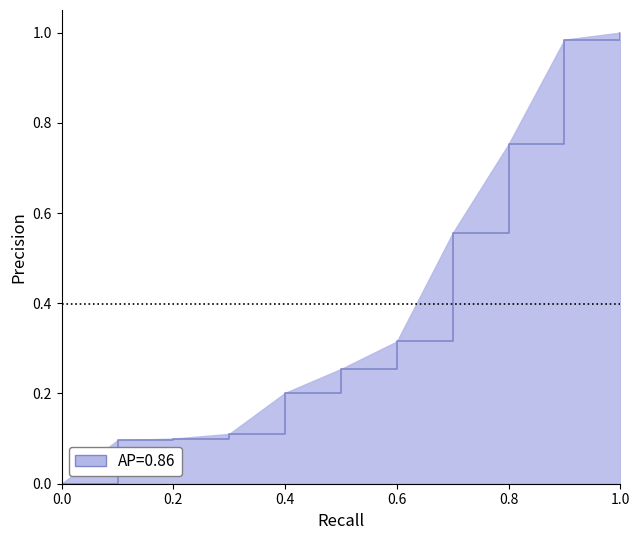

The value at 1.0 is 1.0. True or false?

True